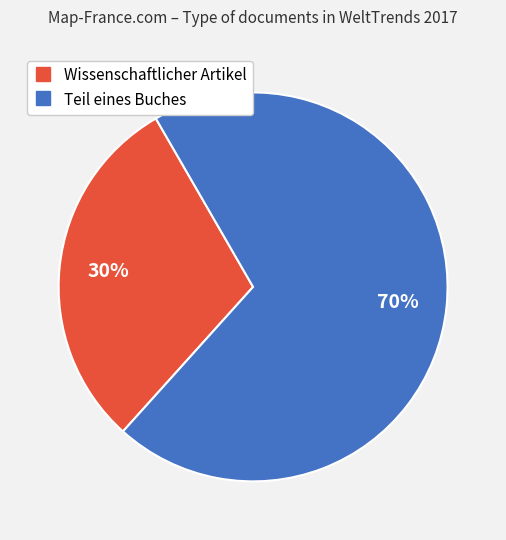

Rank the categories by value from highest to lowest.

Teil eines Buches, Wissenschaftlicher Artikel